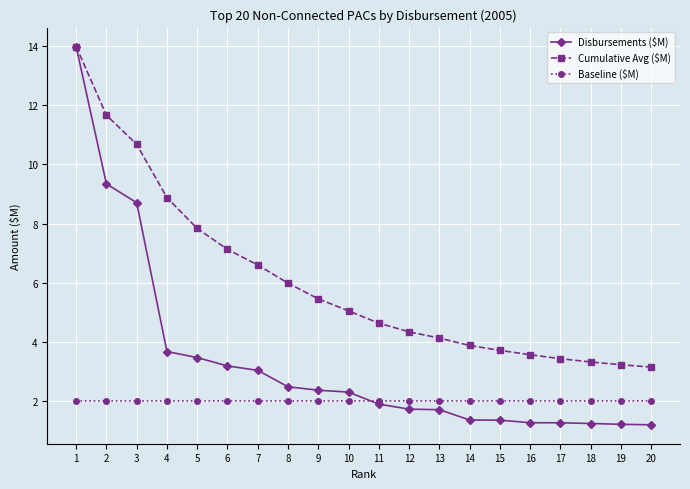

What is the minimum value shown in the chart?

1.2